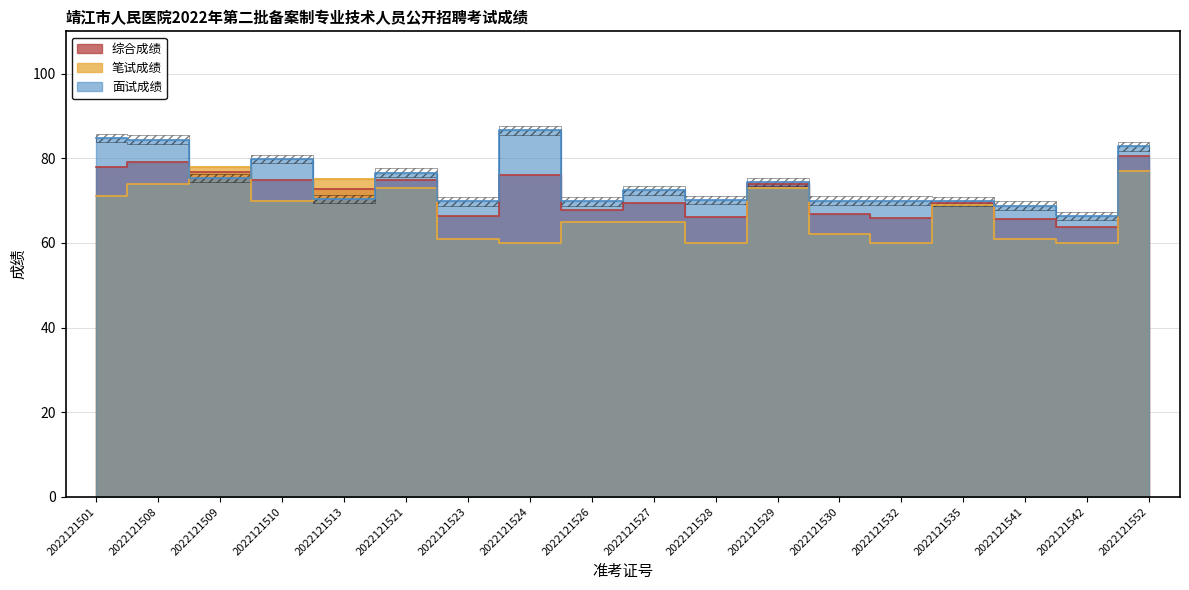

Which label corresponds to the largest value in the chart?

2022121524